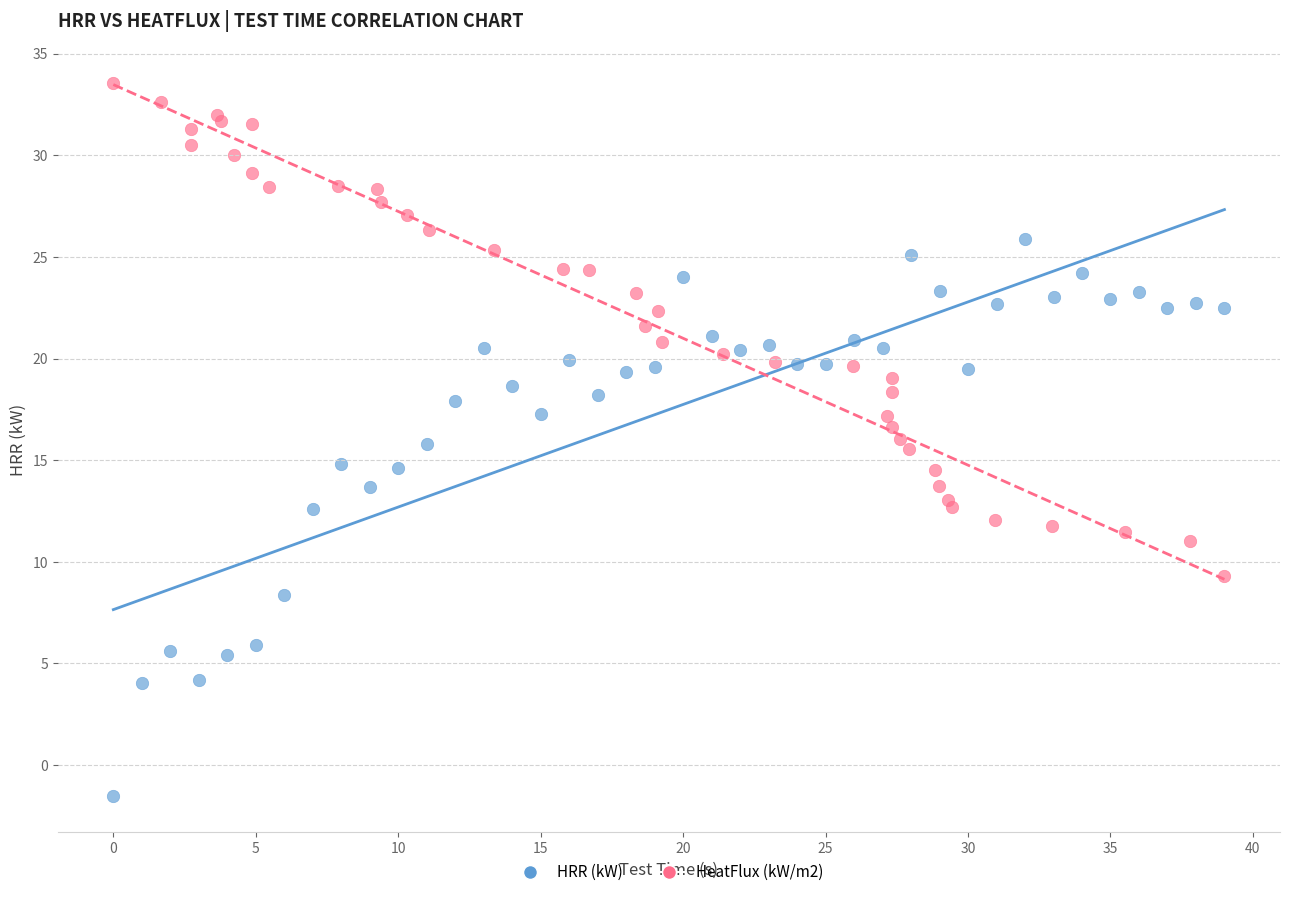

Which series has the largest Y range (max minus min)?

HRR (kW)